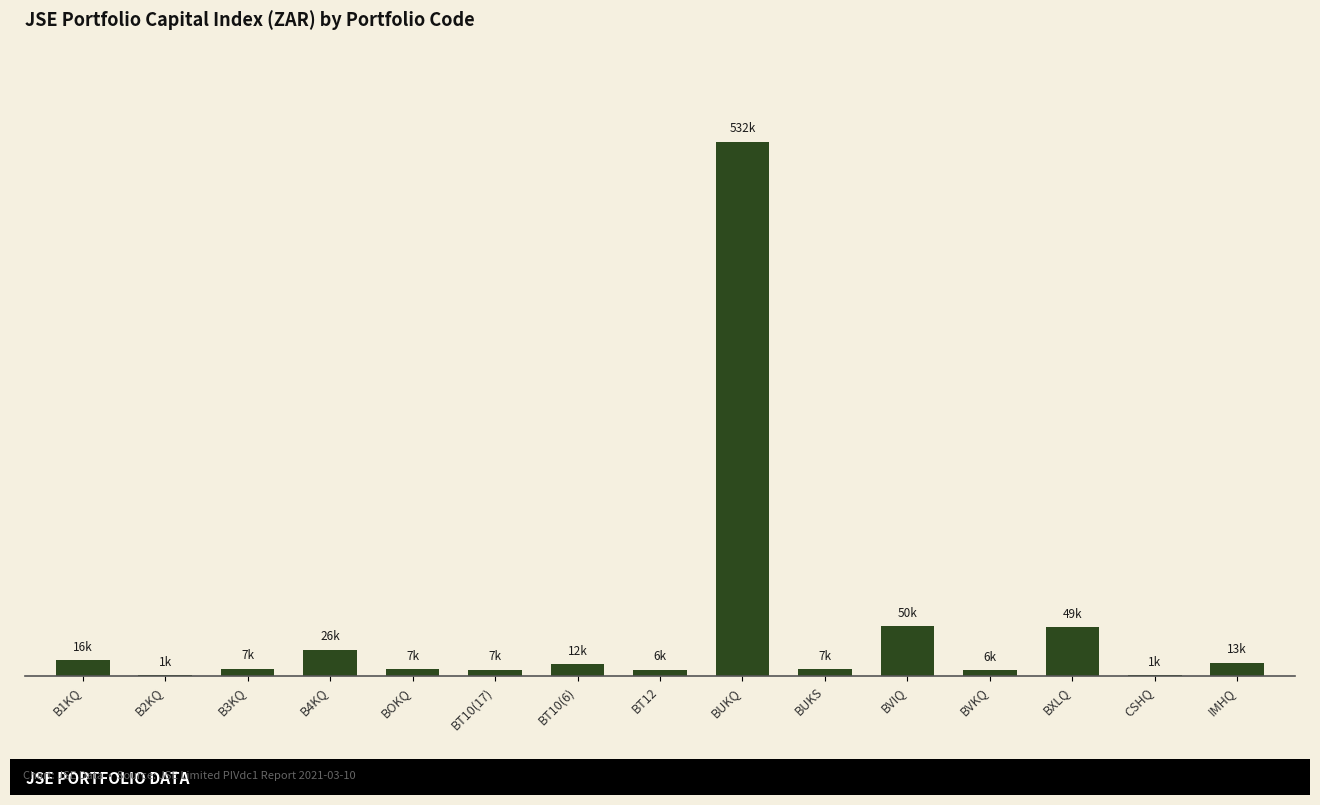

Does the chart contain any negative values?

No